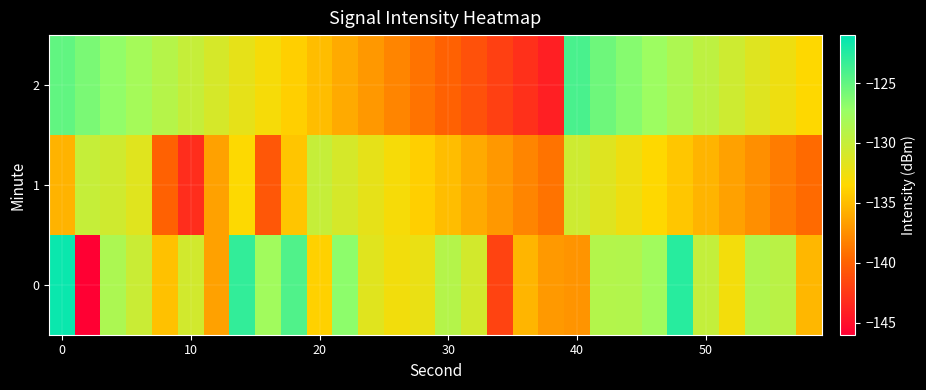

Count the number of categories in the chart.

30